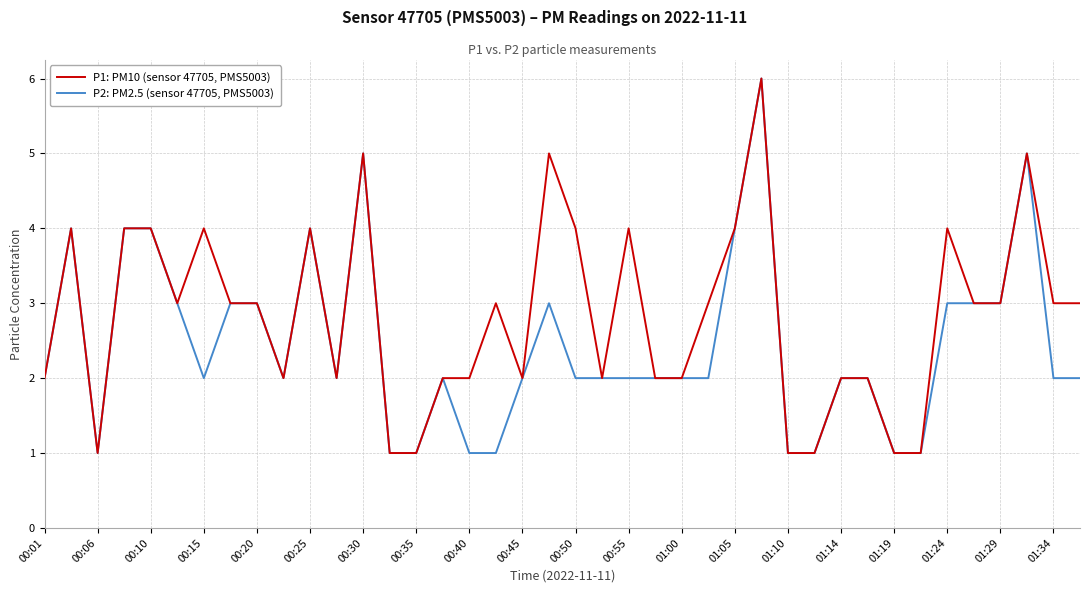

What is the minimum value shown in the chart?

1